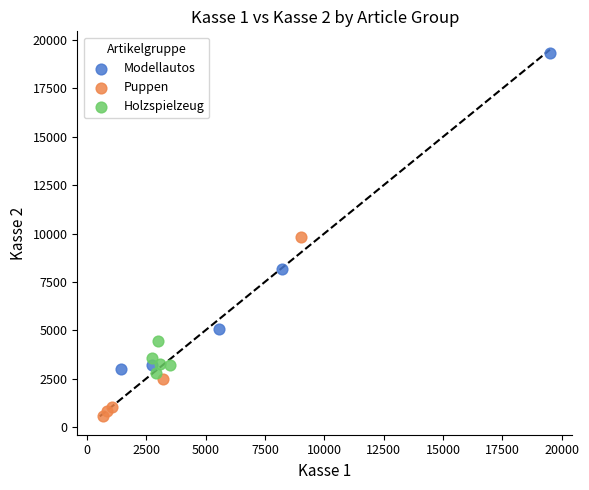

Which series reaches the minimum Y coordinate?

Puppen